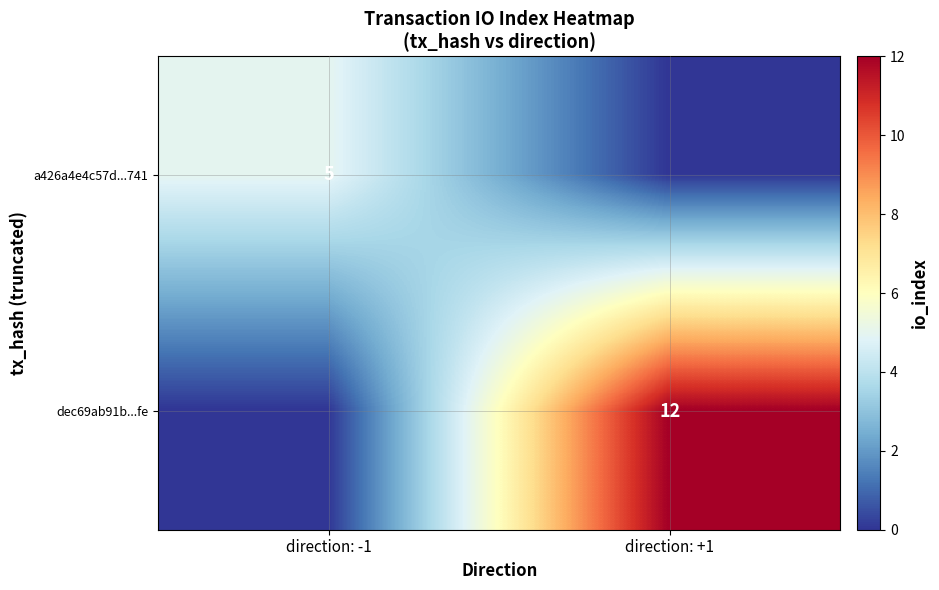

Is the value of dec69ab91b...fe at direction: +1 greater than the value of a426a4e4c57d...741 at direction: -1?

Yes